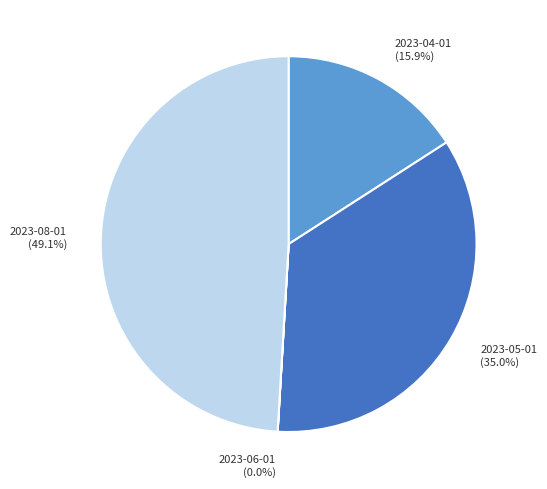

To the nearest percent, what is the difference between the 2023-08-01 and 2023-05-01 slice percentages?

14%